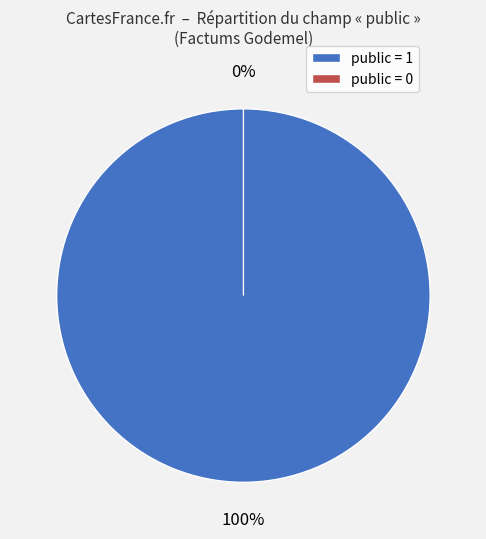

The public = 1 slice represents 99% of the pie. True or false?

False